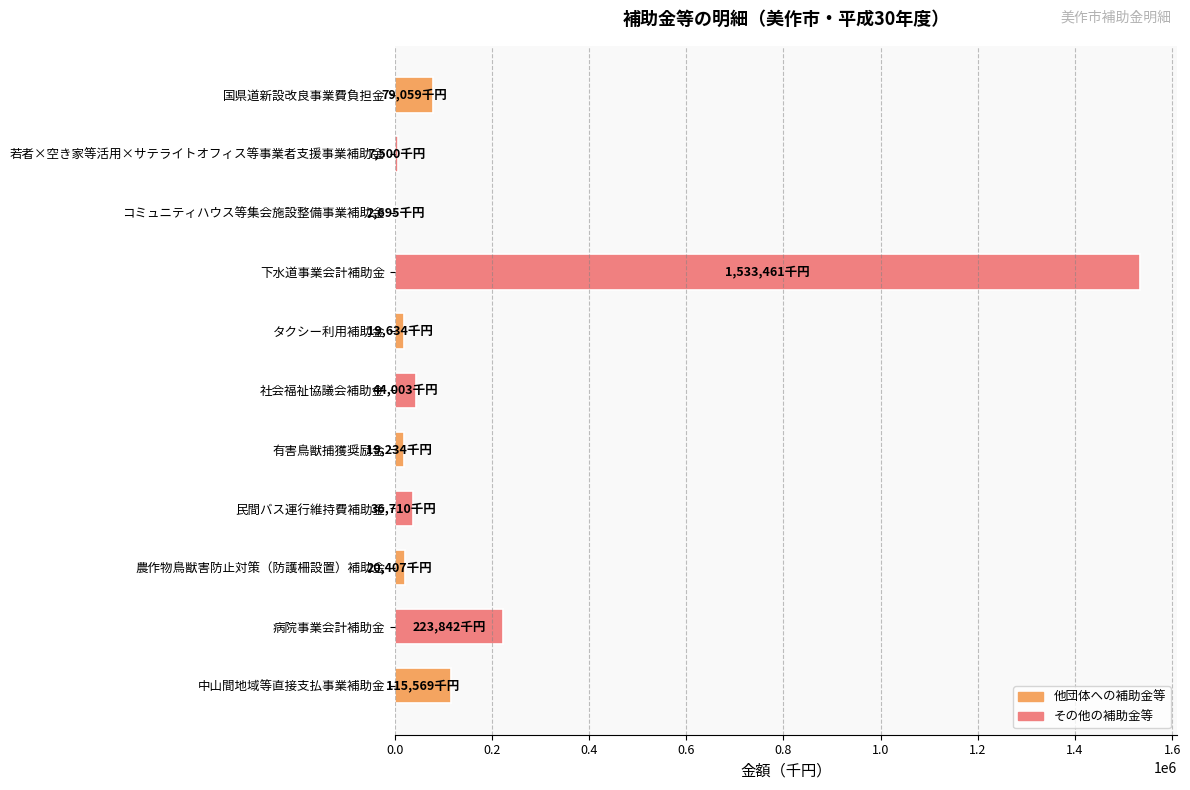

The value at 中山間地域等直接支払事業補助金 is 44784. True or false?

False